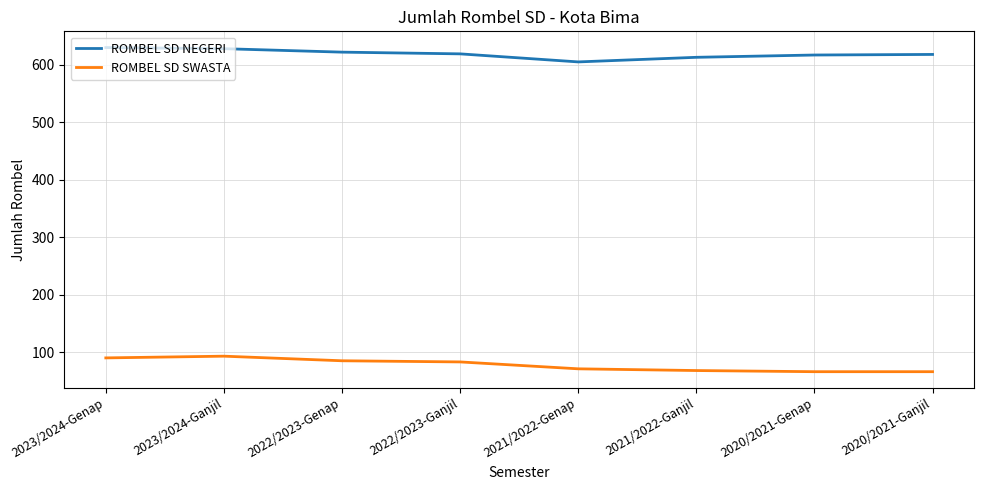

Rank the series at 2023/2024-Genap from highest to lowest value.

ROMBEL SD NEGERI, ROMBEL SD SWASTA